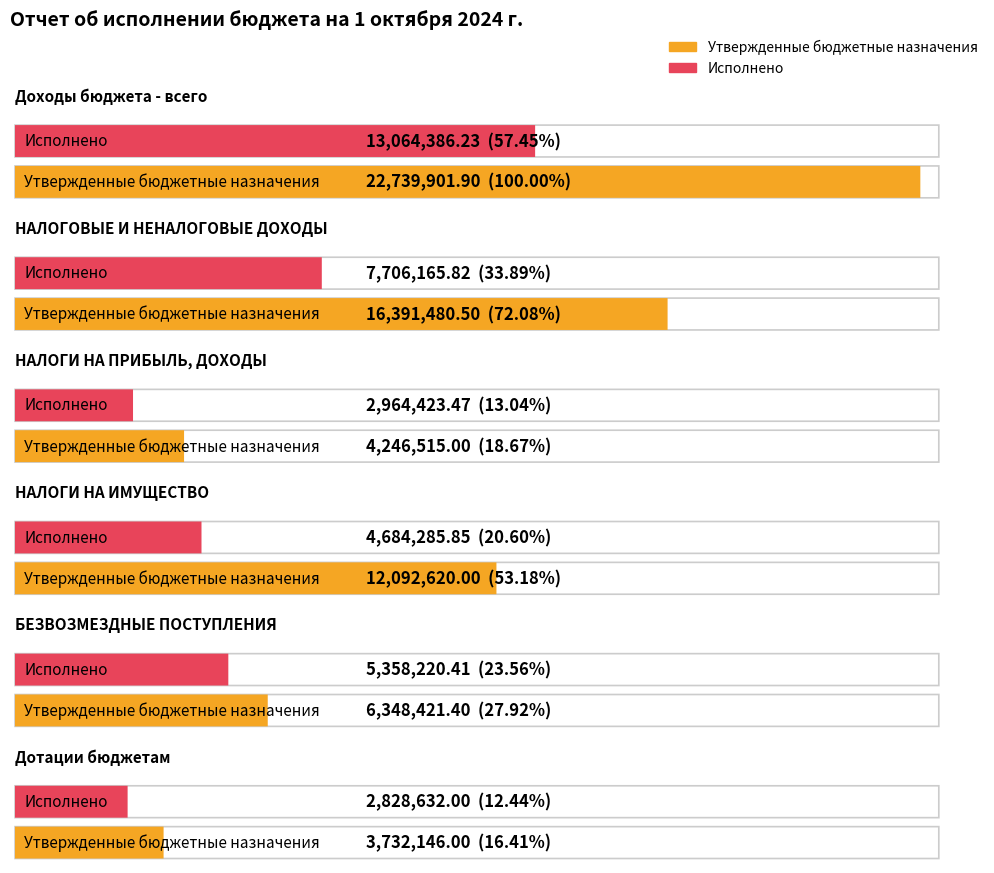

What is the label of the 6th bar from the right?

Доходы бюджета - всего